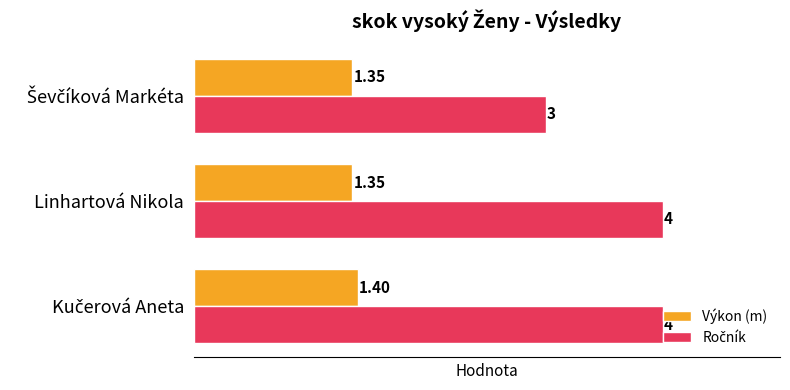

What is the average value of the Výkon (m) series?

1.4